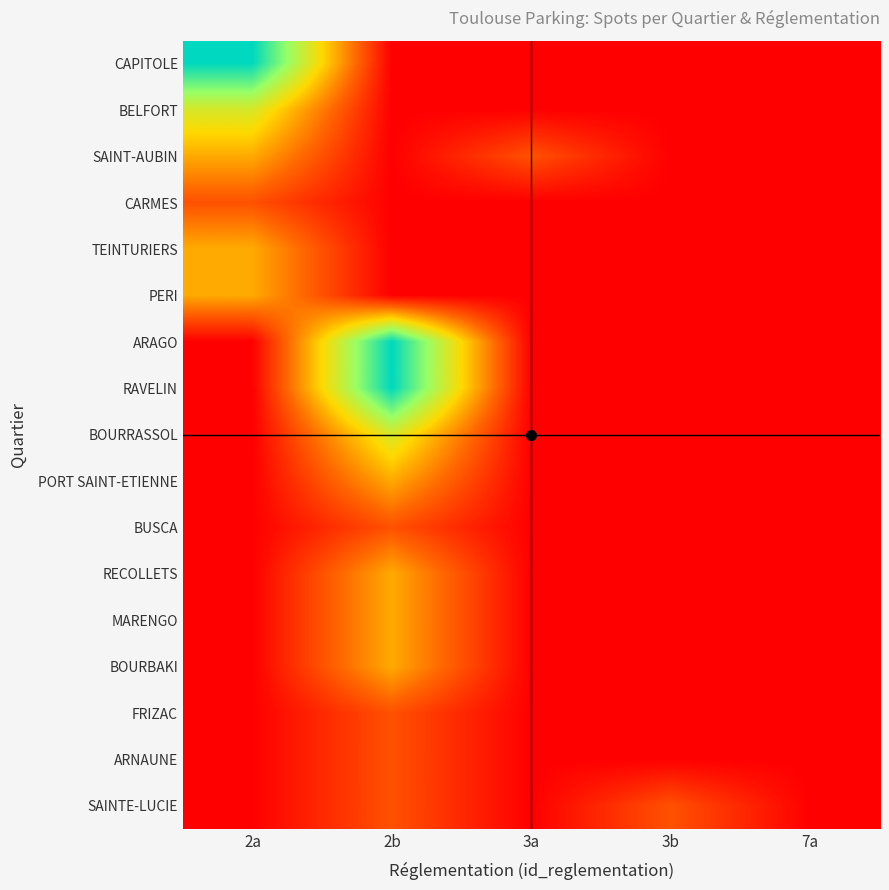

At how many categories does at least one series exceed 1?

2